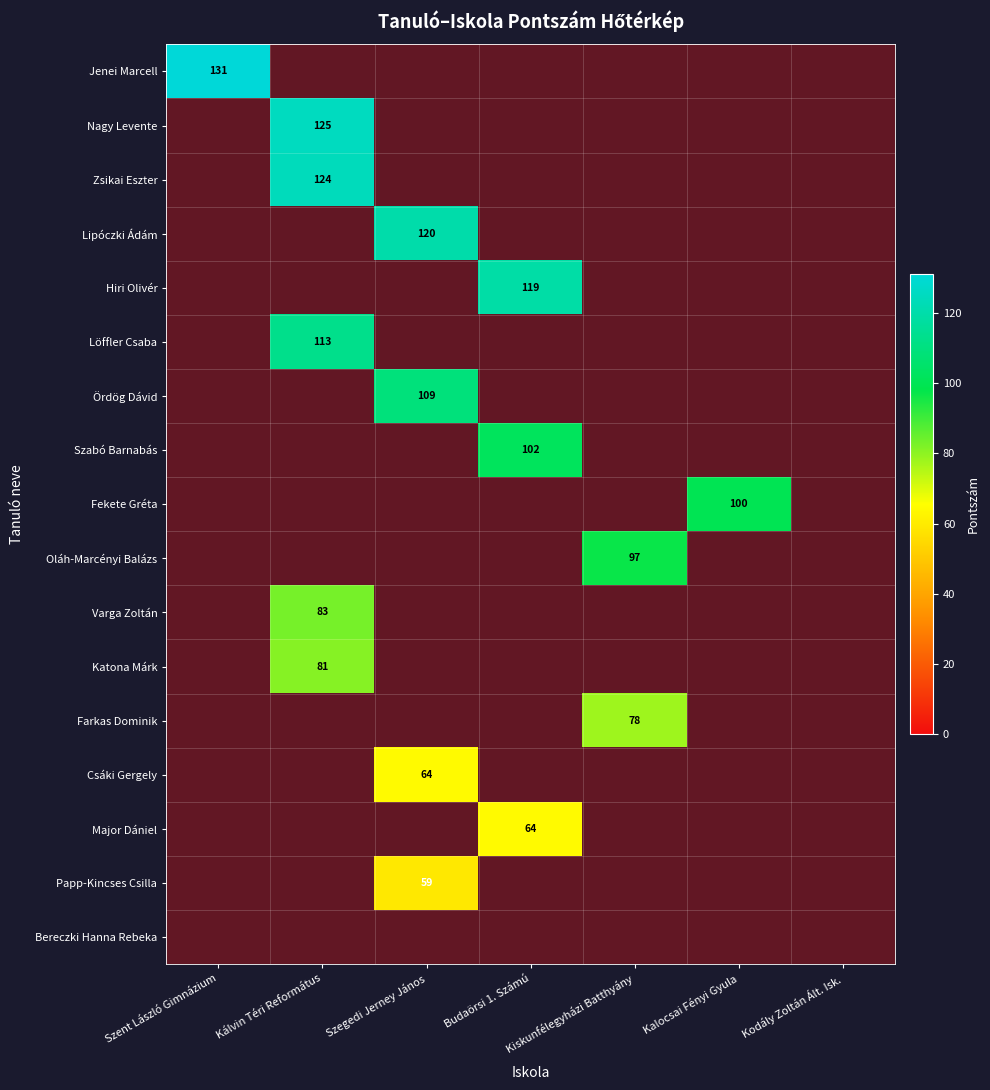

How many distinct data groups are displayed?

17